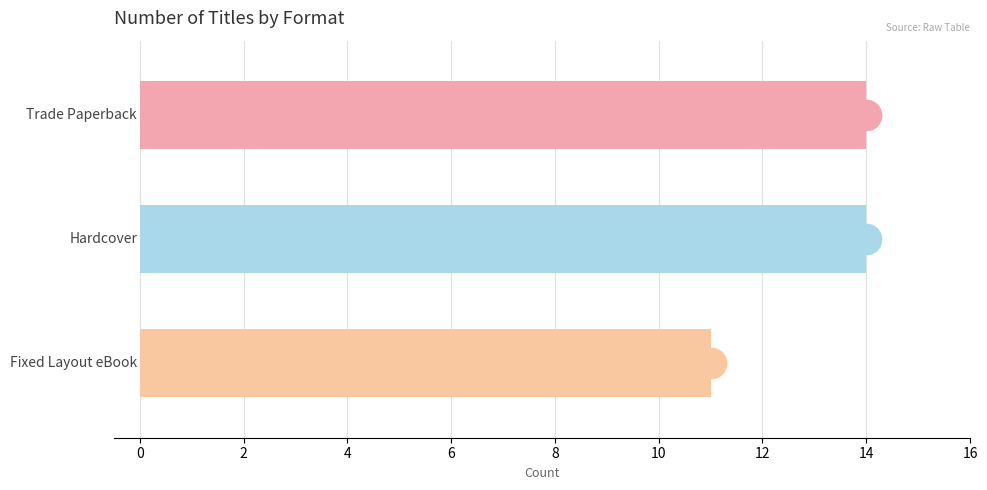

How many values are between 11 and 14?

3